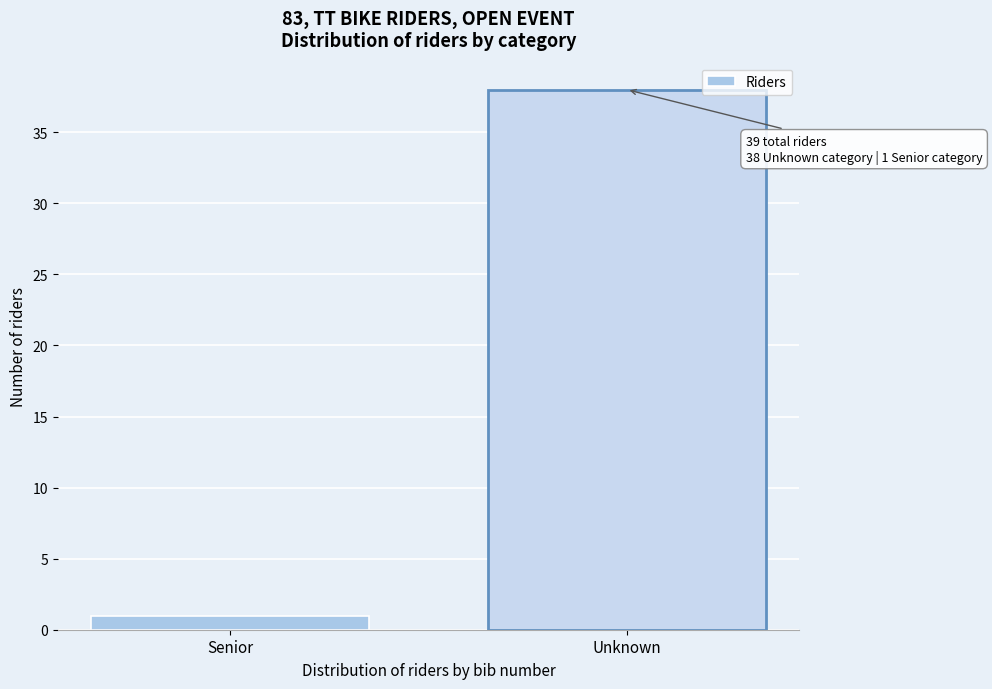

Reading left to right, what are all the values shown in this chart?

1	38